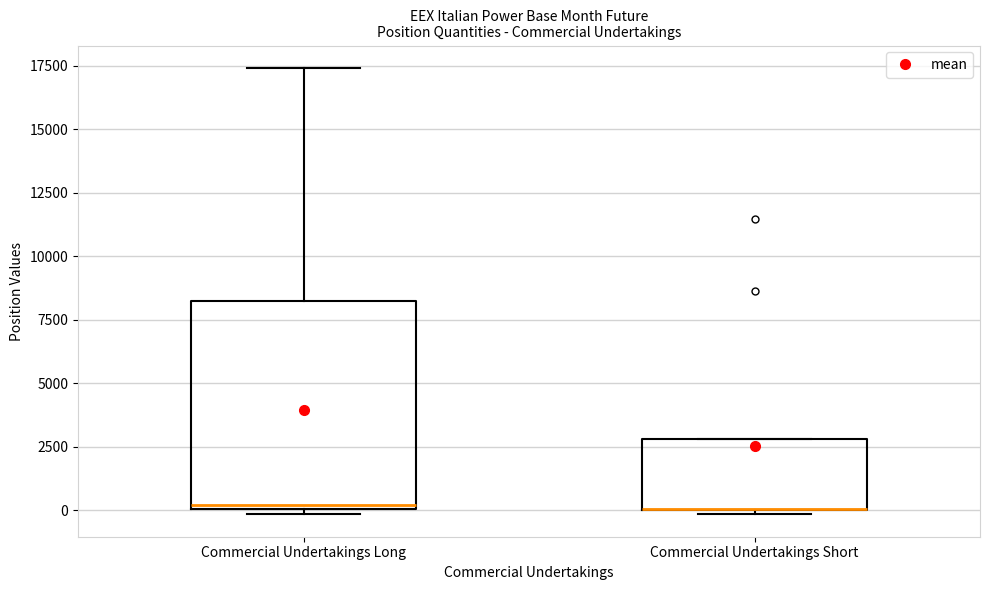

Reading left to right, read every box against the y-axis: the position of its median line, the range the box covers, and the ends of its whiskers. The values are not printed on the chart, so give them approximately, as read against the axis.

Commercial Undertakings Long: median 0 (just above the box's lower edge), box 0 to 8000, whiskers 0 (just below the box's lower edge) to 17500
Commercial Undertakings Short: median 0 (drawn on the box's lower edge), box 0 to 3000, whiskers 0 (just below the box's lower edge) to 3000